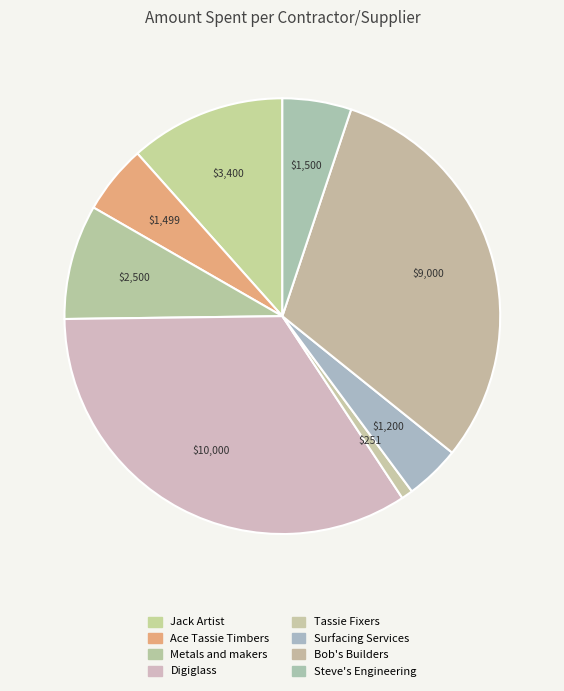

What is the ratio of the value at Bob's Builders to the value at Metals and makers?

3.6